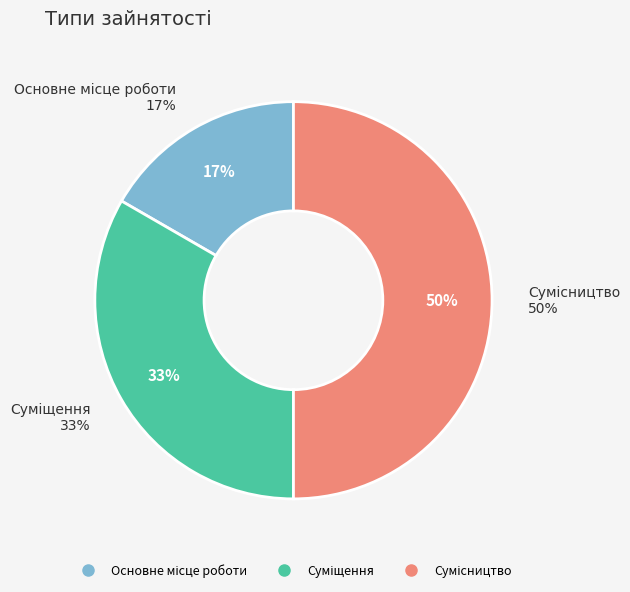

How many segments does this pie chart have?

3